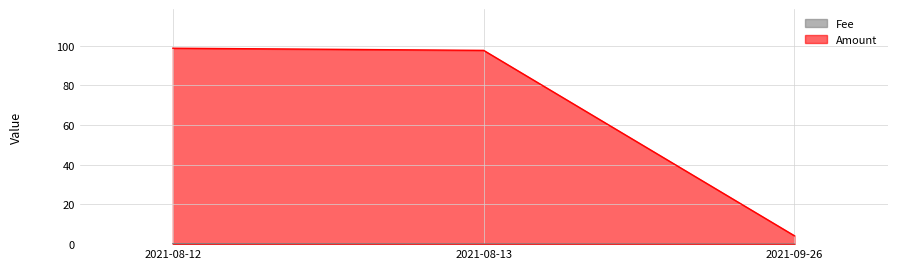

Which label corresponds to the smallest value in the chart?

2021-09-26